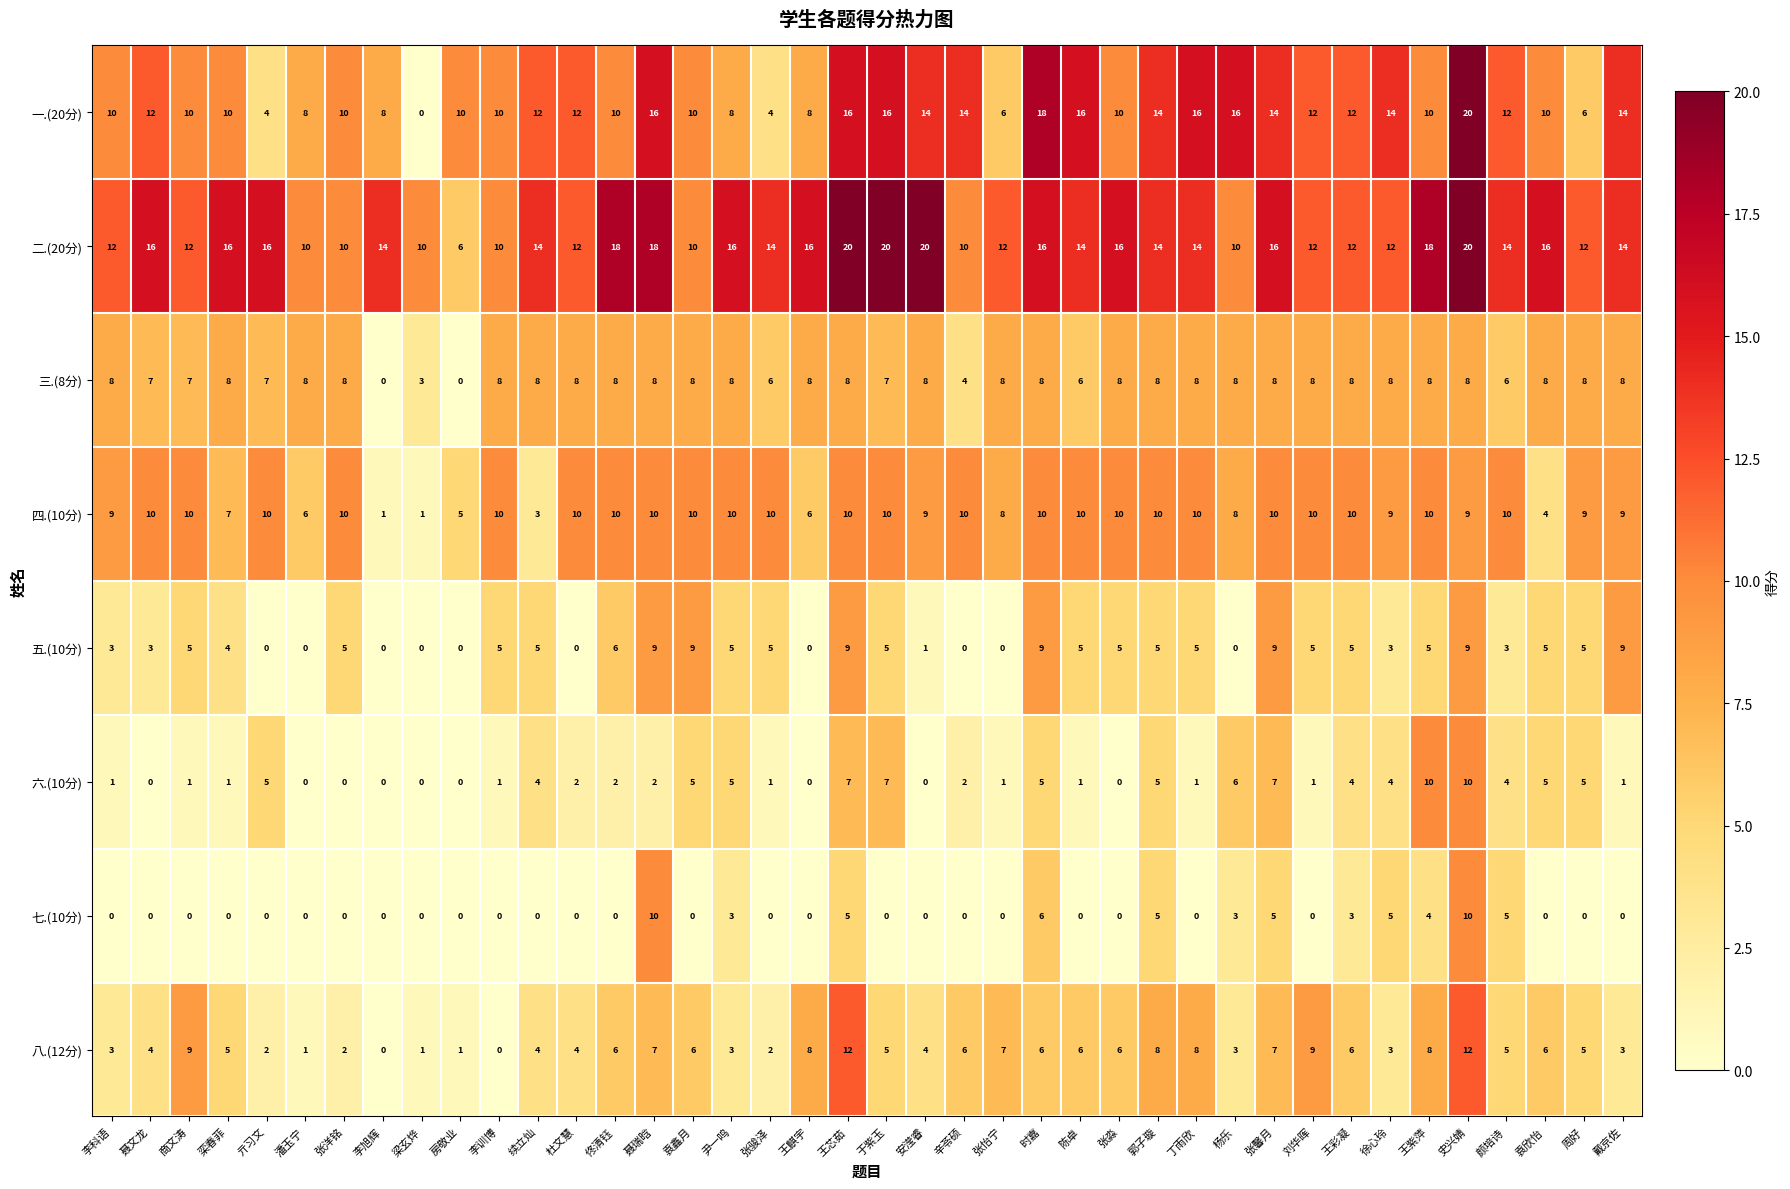

At how many categories does at least one series exceed 2?

40